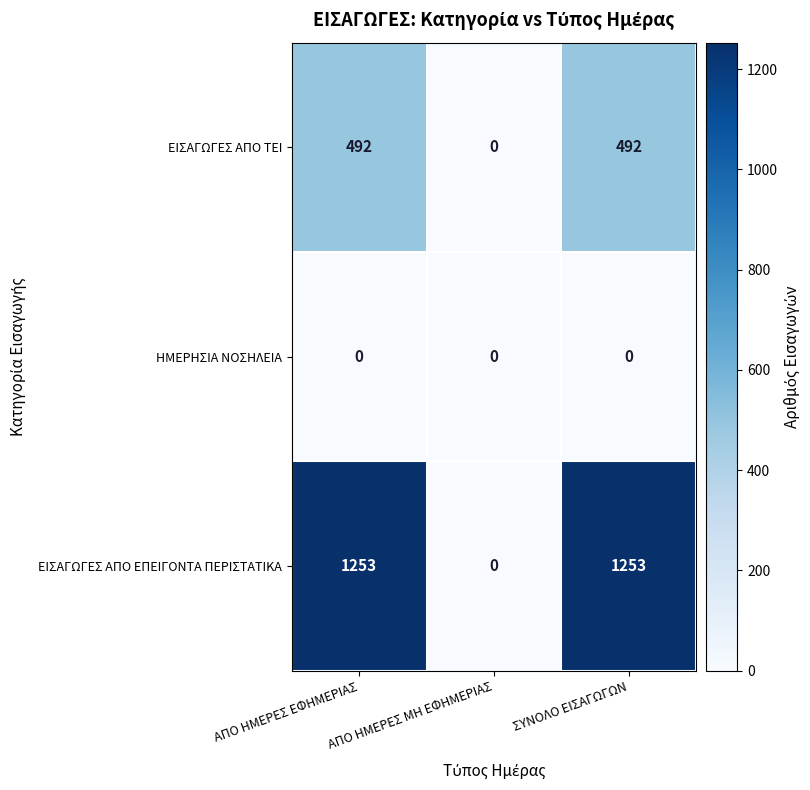

Which series has the largest range (max minus min)?

ΕΙΣΑΓΩΓΕΣ ΑΠΟ ΕΠΕΙΓΟΝΤΑ ΠΕΡΙΣΤΑΤΙΚΑ